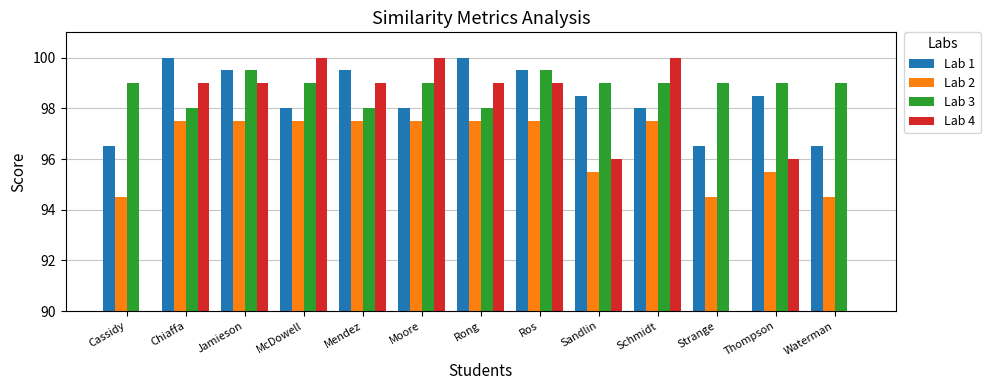

The Lab 1 series shows 100.0 at Chiaffa. True or false?

True